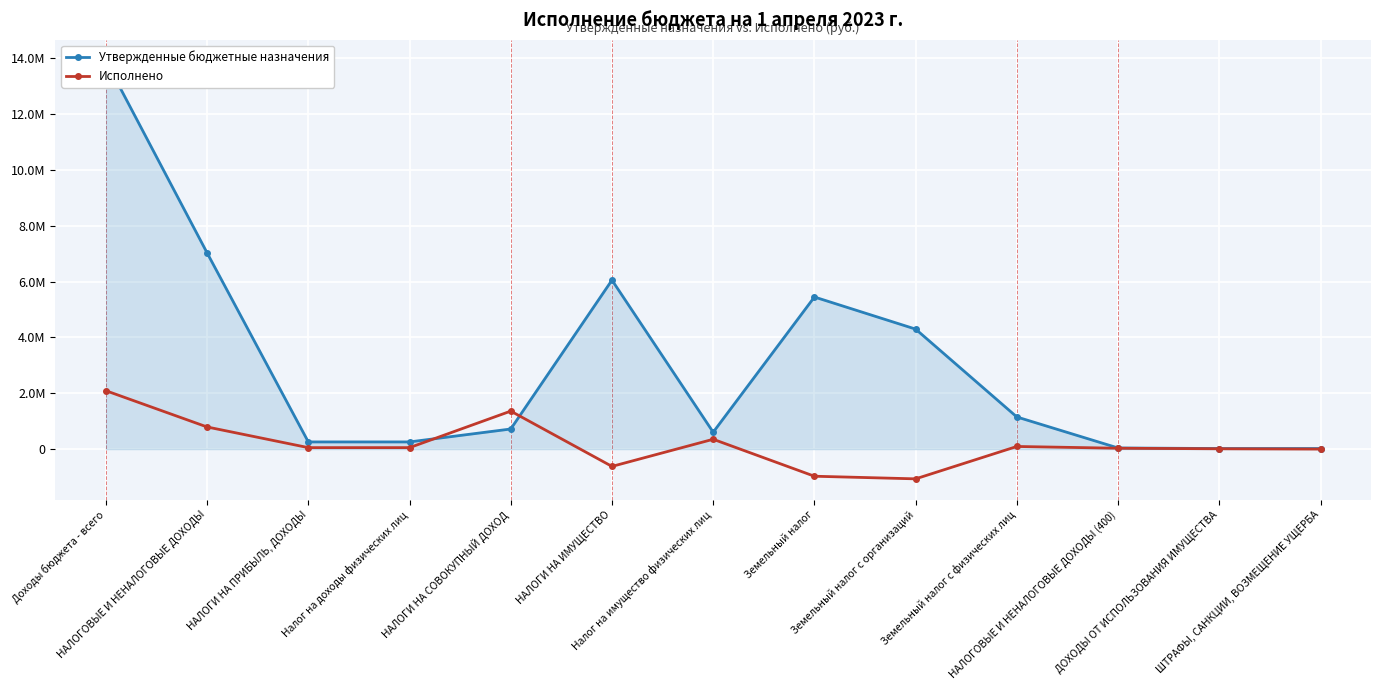

The value of Утвержденные бюджетные назначения at Доходы бюджета - всего is 13918530.0. True or false?

True